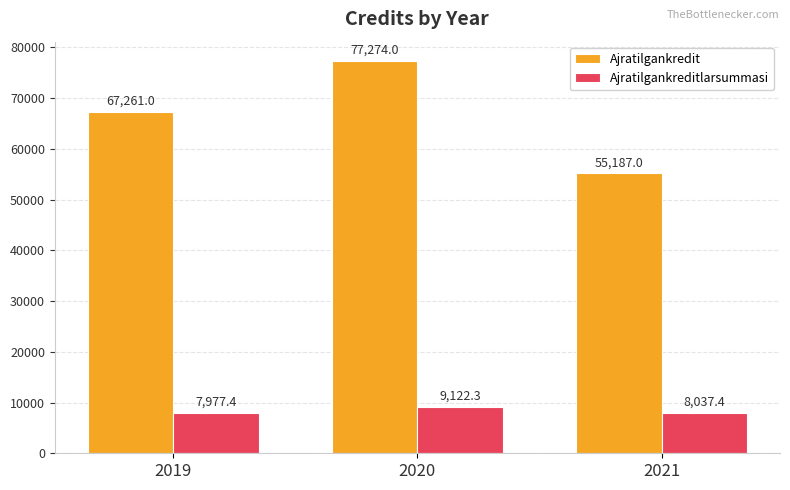

What is the value of the Ajratilgankredit bar at the 1st from the left?

67261.0